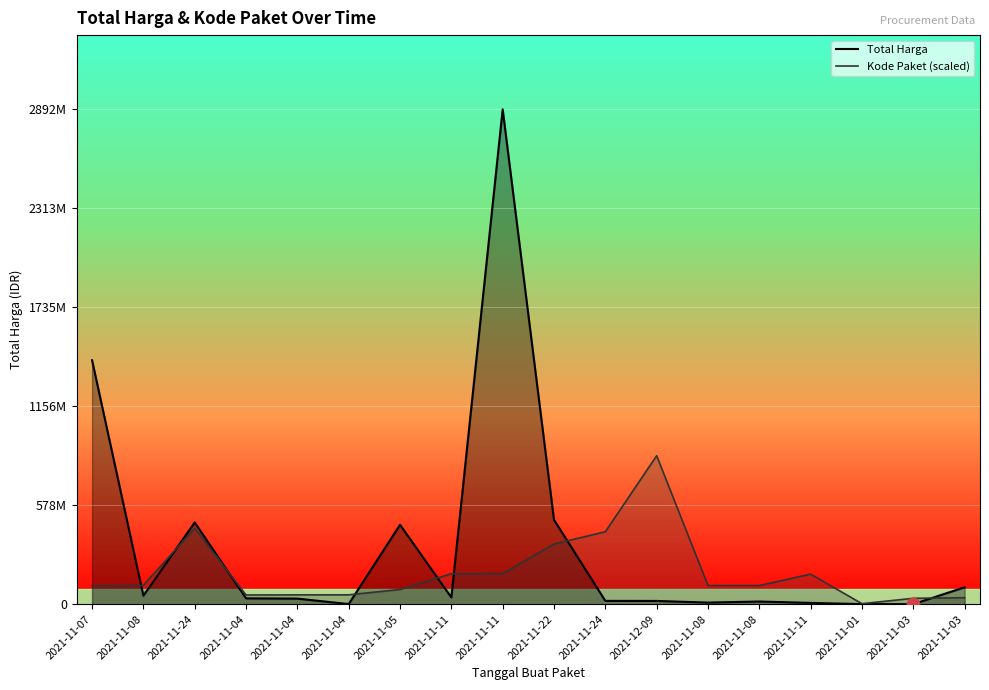

How many series are shown in this chart?

2